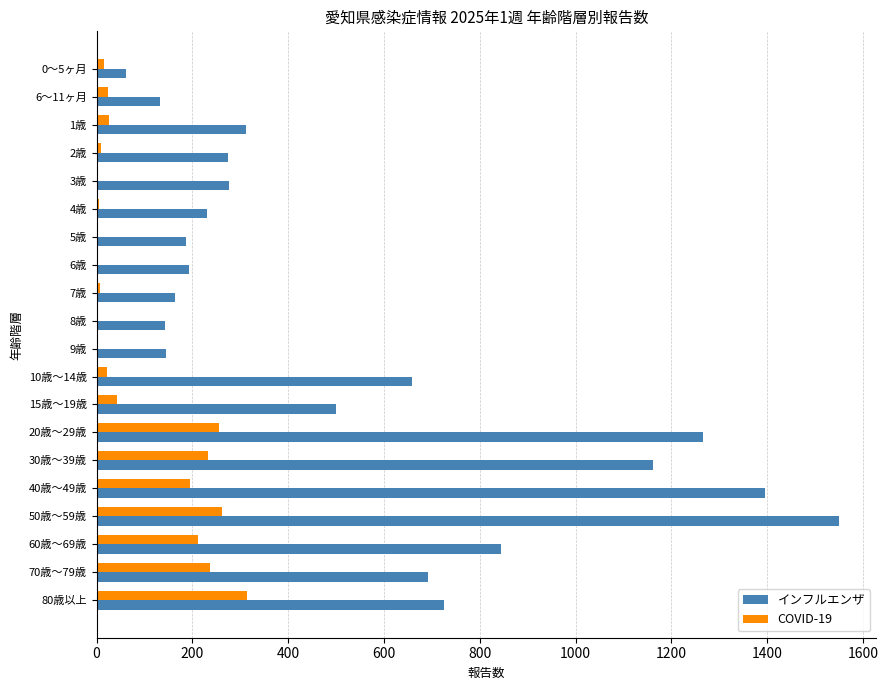

Which series has the largest total across all categories?

インフルエンザ